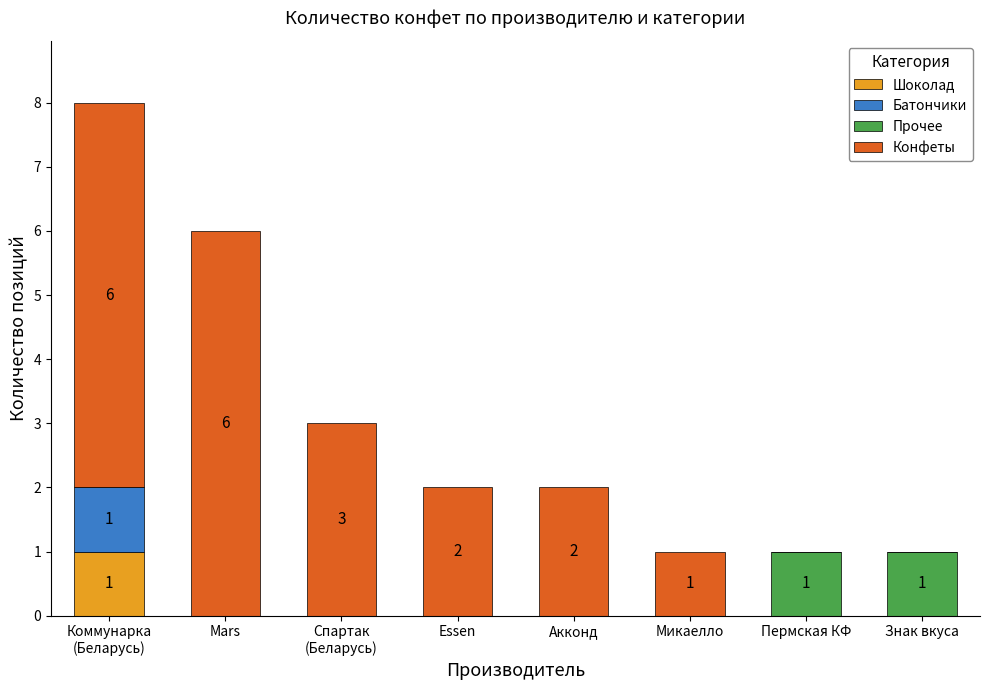

What is the total value across all series at Mars?

6